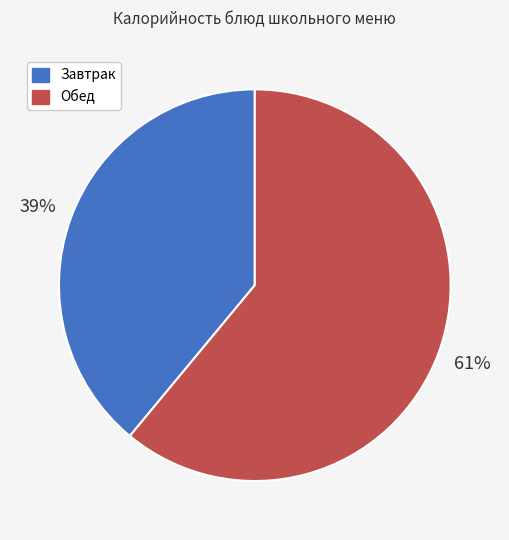

Is the sum of Обед and Завтрак greater than half?

Yes